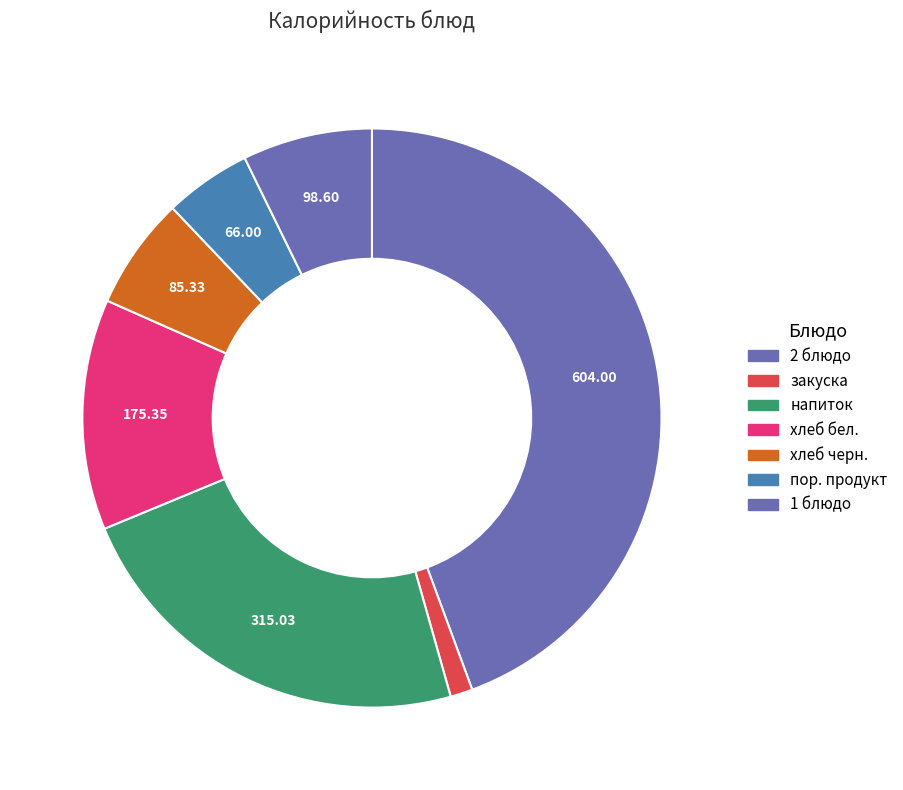

How many slices are in this pie chart?

7